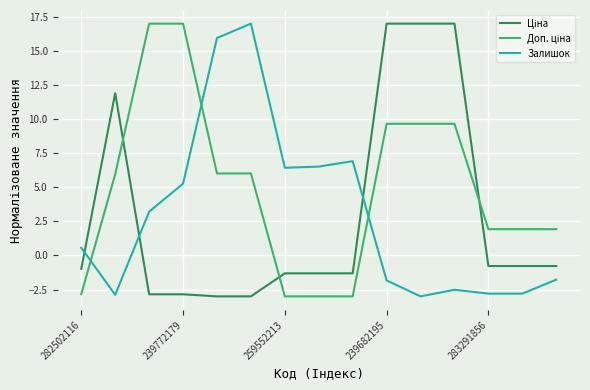

What is the maximum value shown in the chart?

17.0